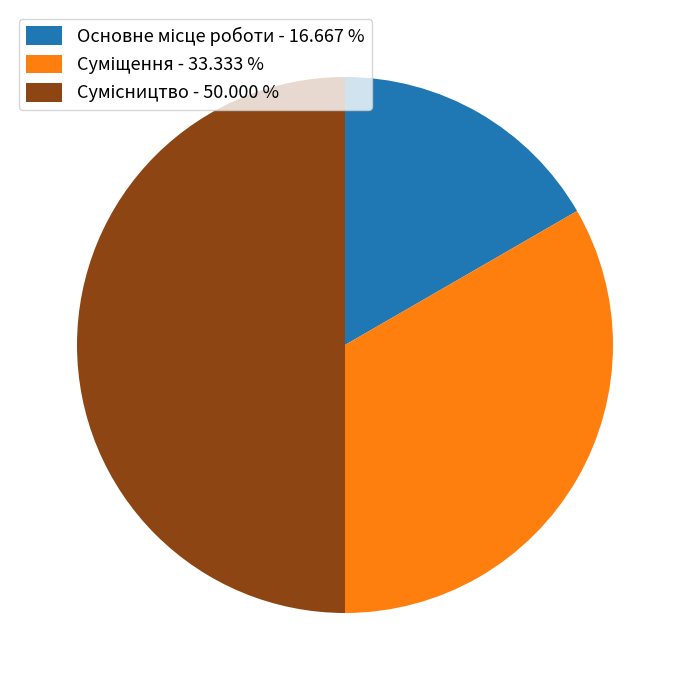

How many segments does this pie chart have?

3